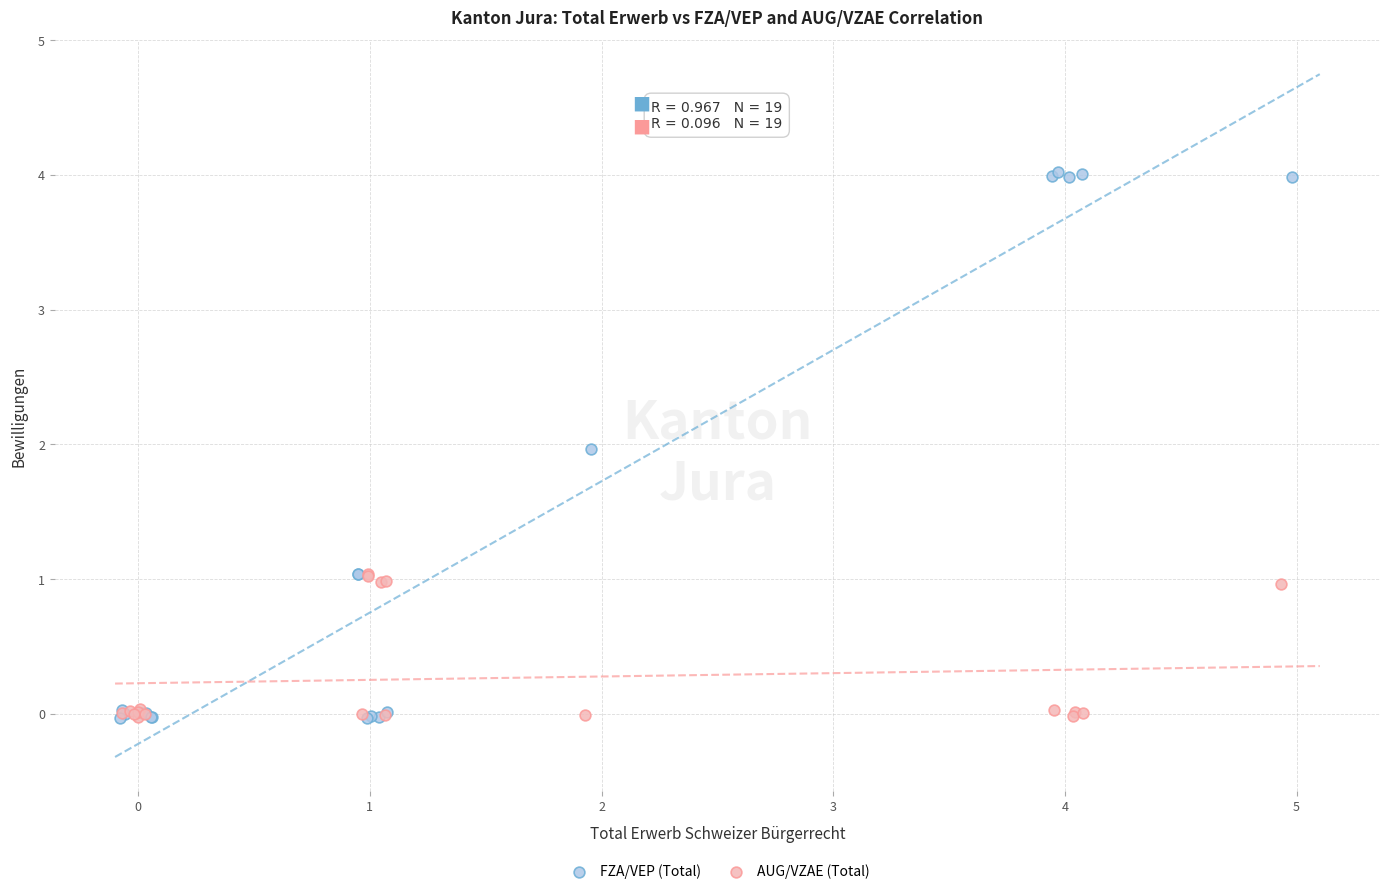

What are all the series names shown in the legend?

FZA/VEP (Total), AUG/VZAE (Total)